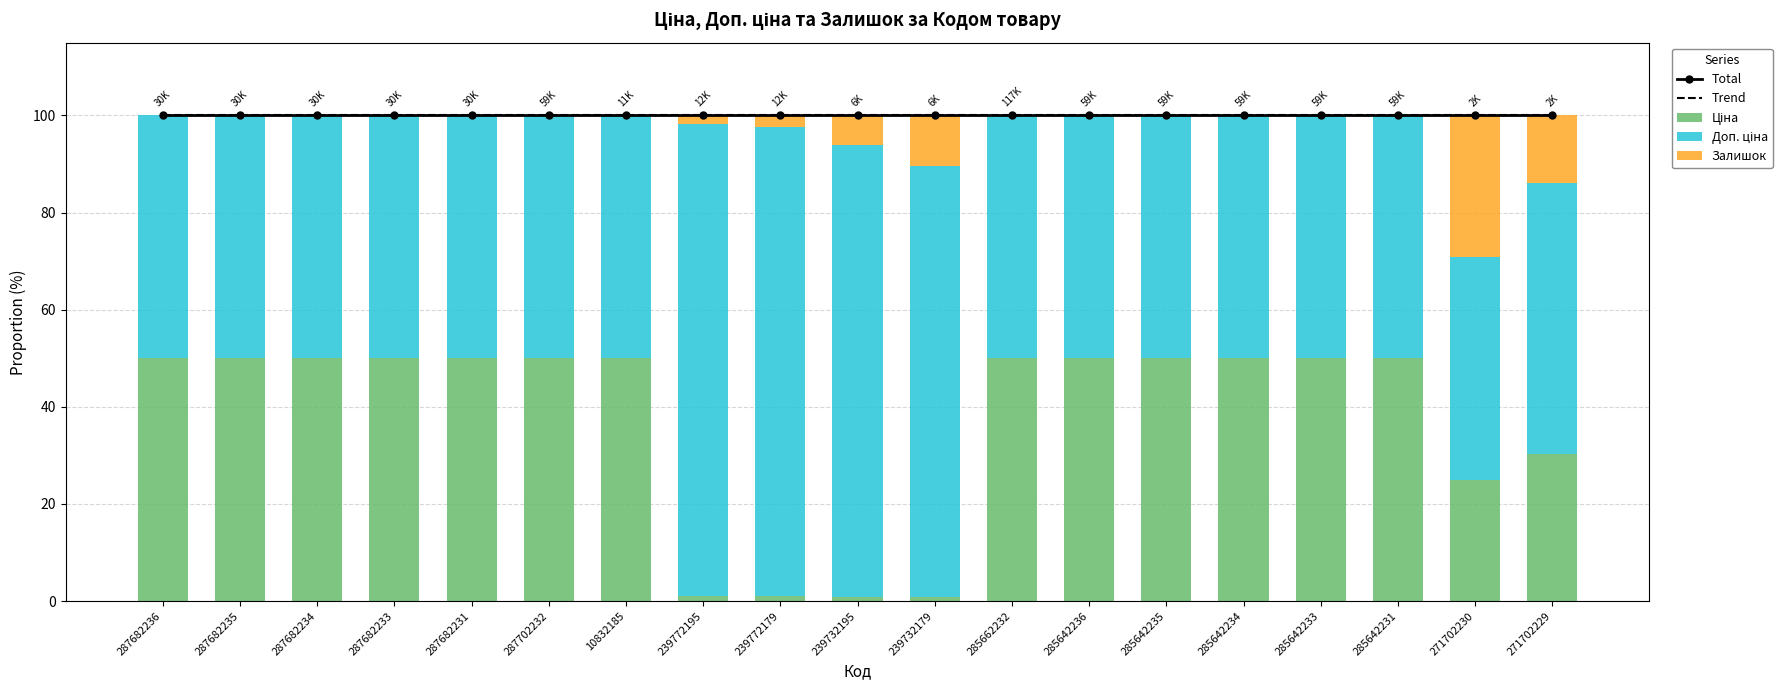

How many groups of bars are there?

19